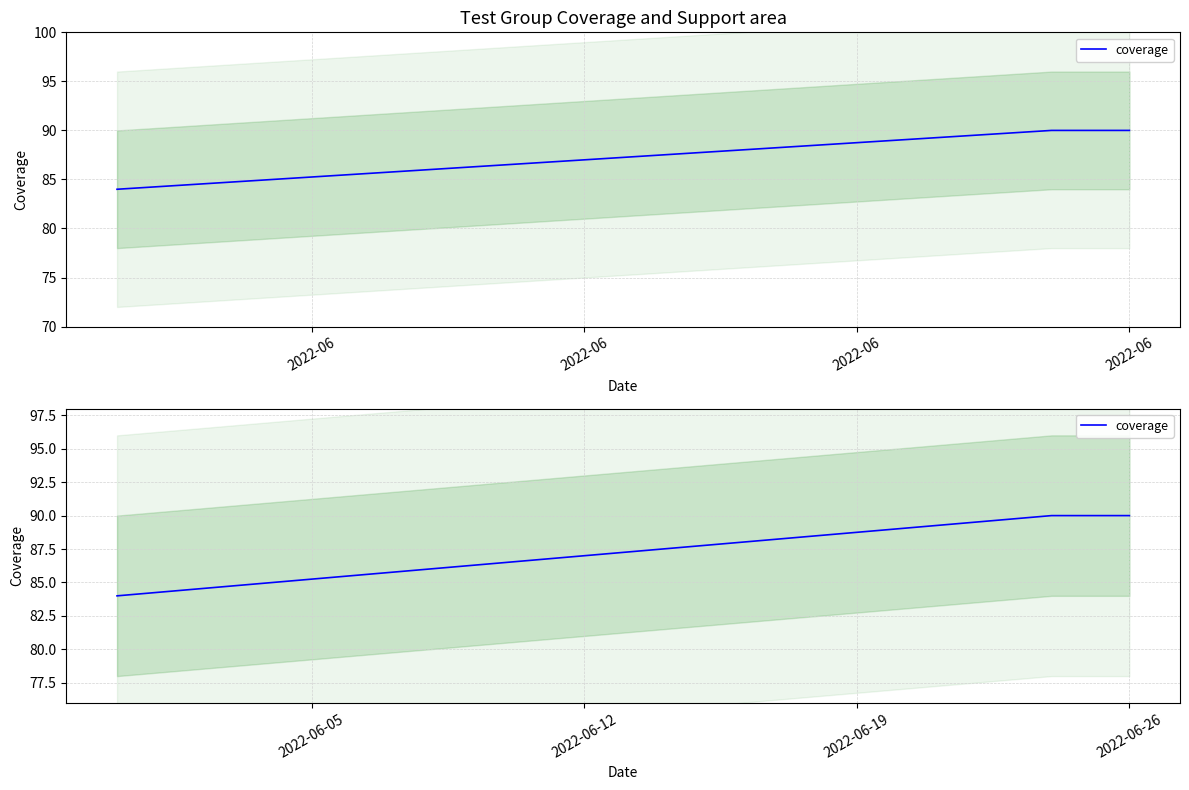

Reading right to left, transcribe all the data shown in this chart.

90	90	84